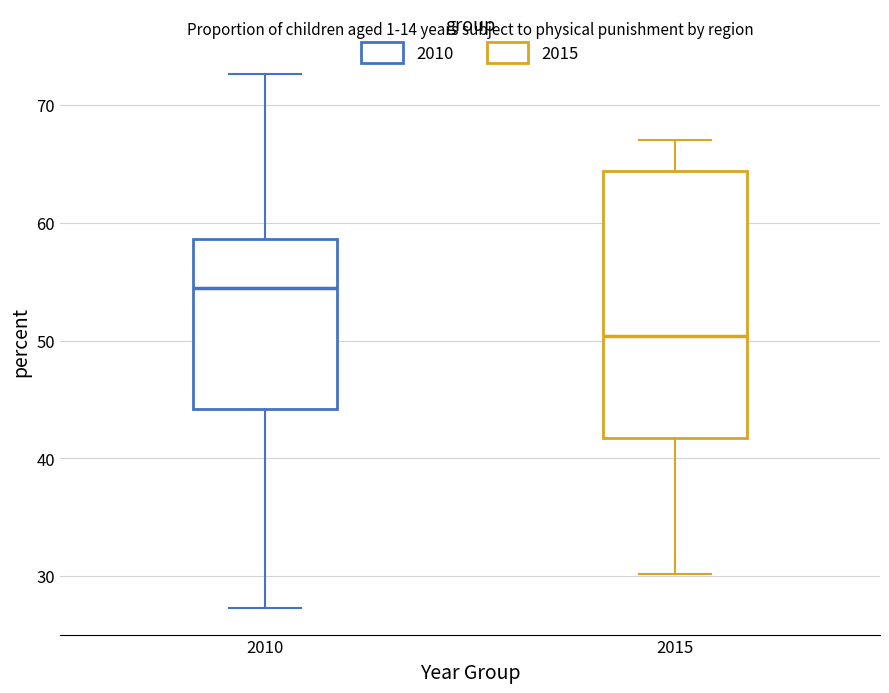

Reading left to right, read every box against the y-axis: the position of its median line, the range the box covers, and the ends of its whiskers. The values are not printed on the chart, so give them approximately, as read against the axis.

2010: median 55, box 44 to 59, whiskers 27 to 73
2015: median 50, box 42 to 64, whiskers 30 to 67